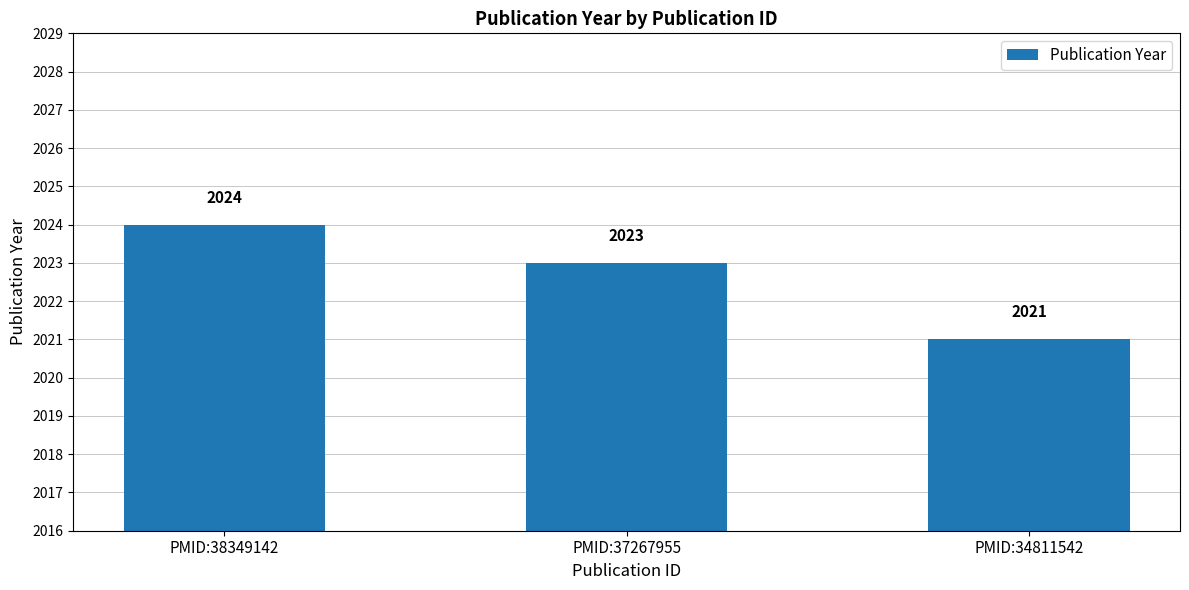

What is the ratio of the value at PMID:37267955 to the value at PMID:34811542?

1.0